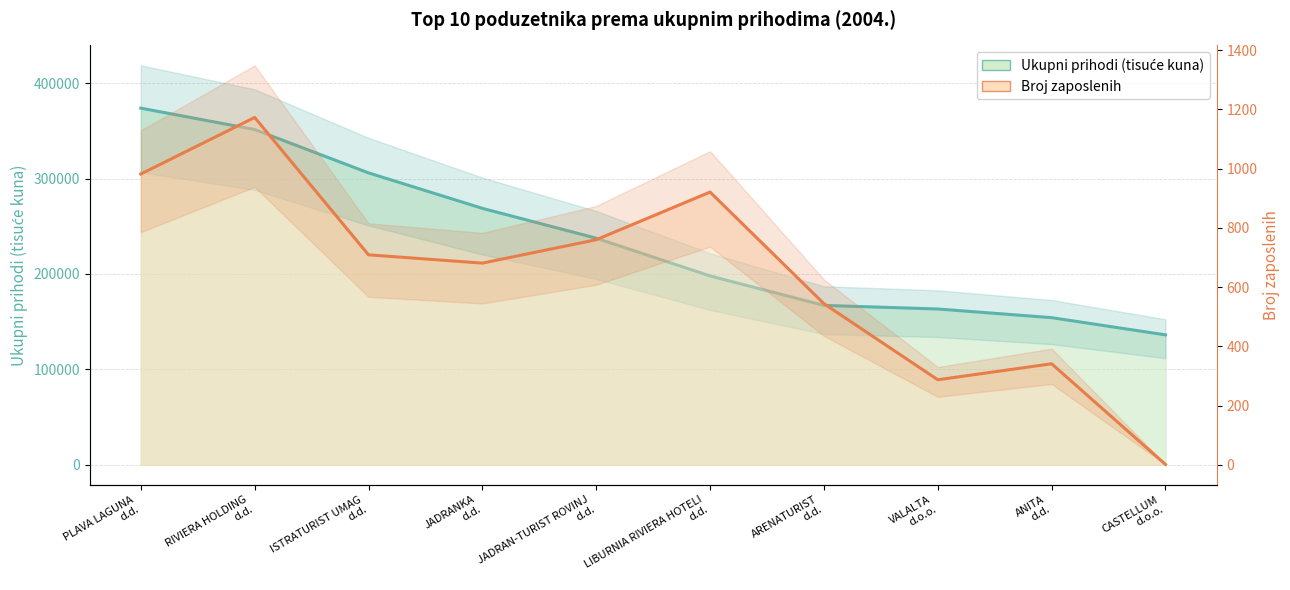

How many data points in Ukupni prihodi are above 237496?

5